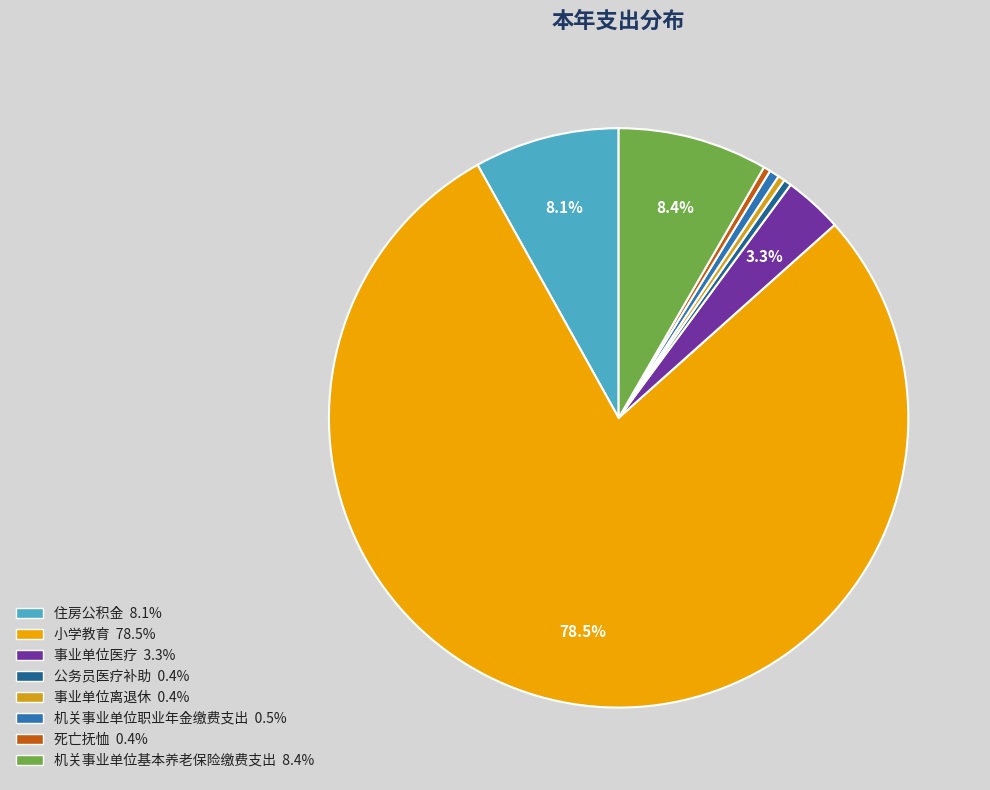

Rank the categories by value from highest to lowest.

小学教育, 机关事业单位基本养老保险缴费支出, 住房公积金, 事业单位医疗, 机关事业单位职业年金缴费支出, 公务员医疗补助, 死亡抚恤, 事业单位离退休